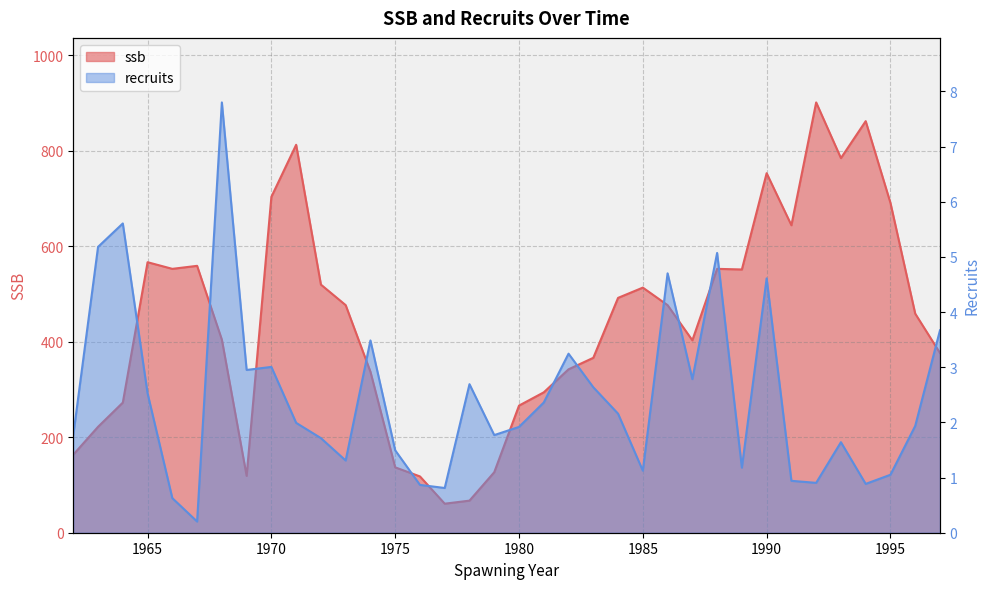

Reading right to left, what are all the values shown in this chart?

ssb: 376.4	458.8	690.7	861.9	784.5	901.1	643.9	752.9	551.3	552.6	403.0	476.6	513.3	491.8	366.3	342.2	294.0	266.2	126.7	67.2	60.8	117.9	136.9	337.1	476.6	519.6	812.4	703.4	119.1	404.3	558.9	552.6	566.5	272.5	221.8	163.5
recruits: 3.7	1.9	1.1	0.9	1.6	0.9	0.9	4.6	1.2	5.1	2.8	4.7	1.1	2.2	2.6	3.2	2.4	1.9	1.8	2.7	0.8	0.9	1.5	3.5	1.3	1.7	2.0	3.0	3.0	7.8	0.2	0.6	2.5	5.6	5.2	1.8